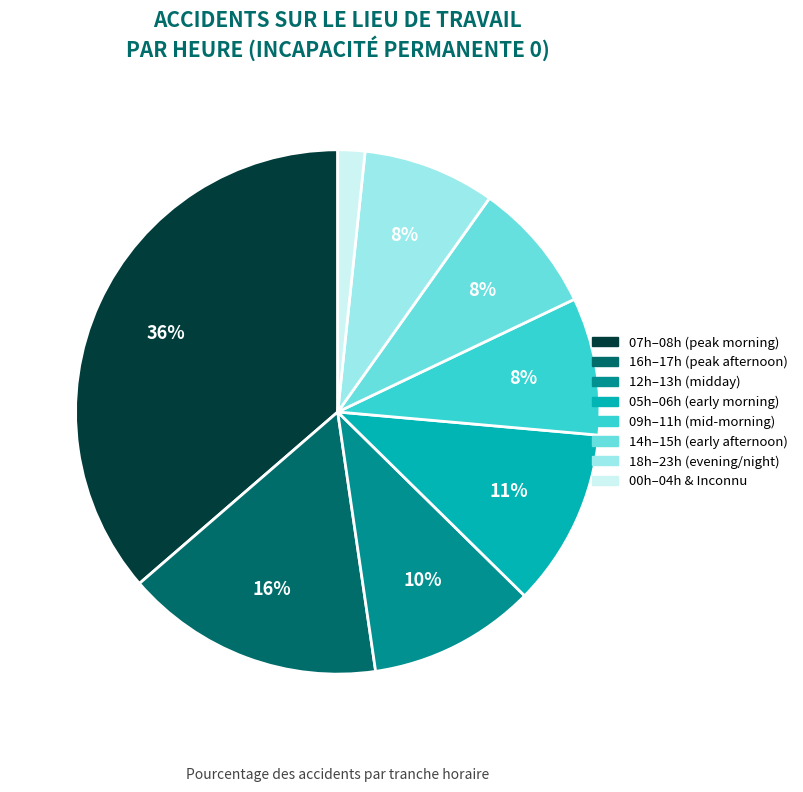

Is there any slice that represents more than half of the pie?

No